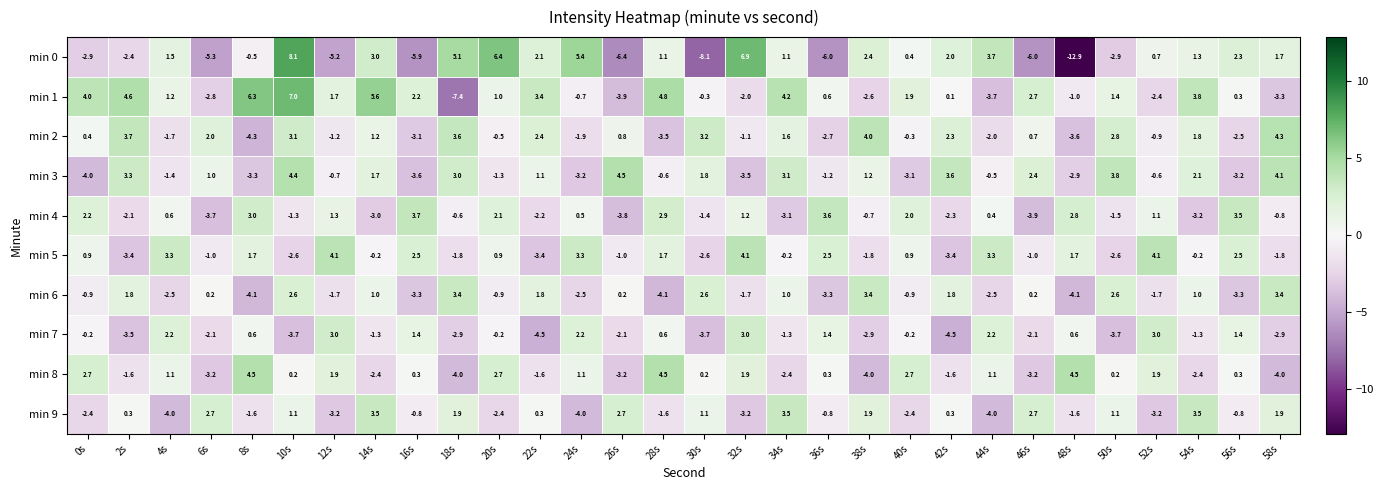

What is the difference between the highest and lowest values at 14s?

8.6